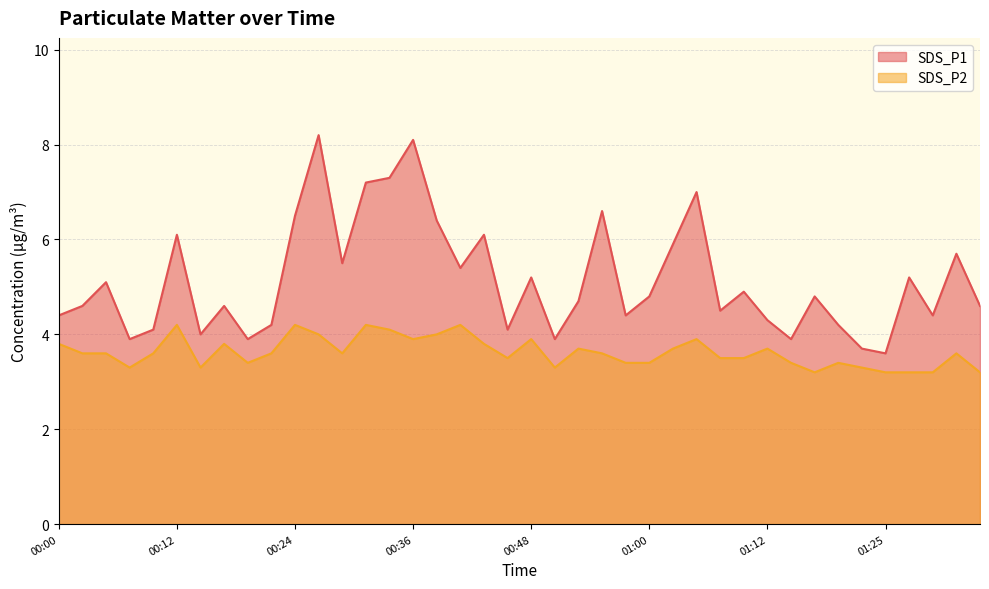

True or false: SDS_P1 and SDS_P2 cross at least once.

False